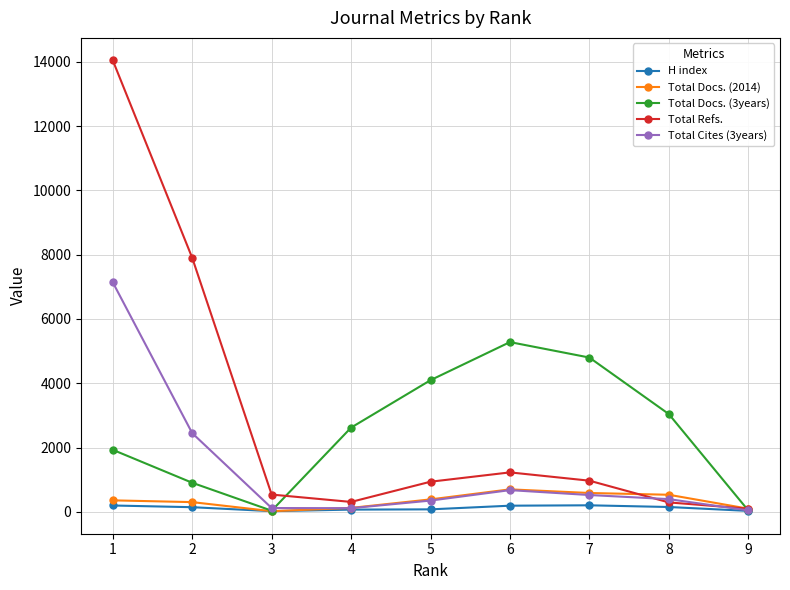

At which label does Total Refs. first exceed 937?

1